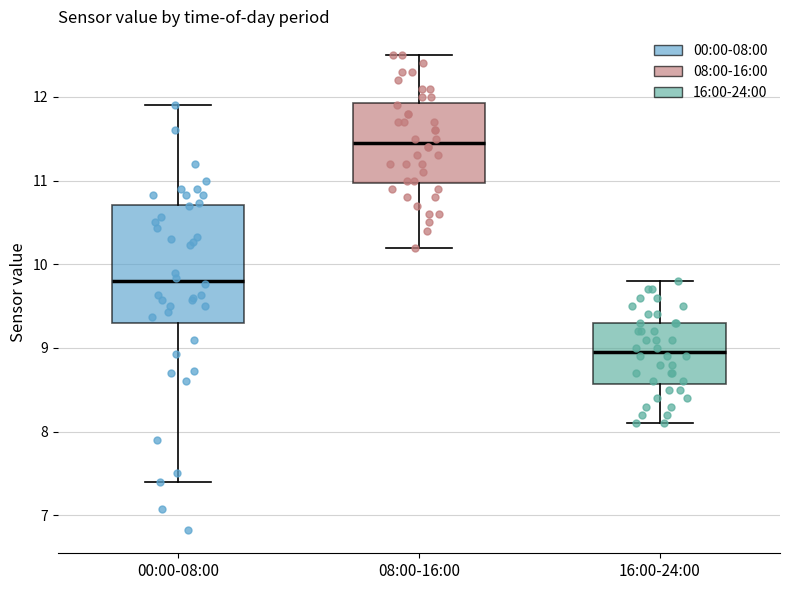

Which box's median line is the highest?

08:00-16:00